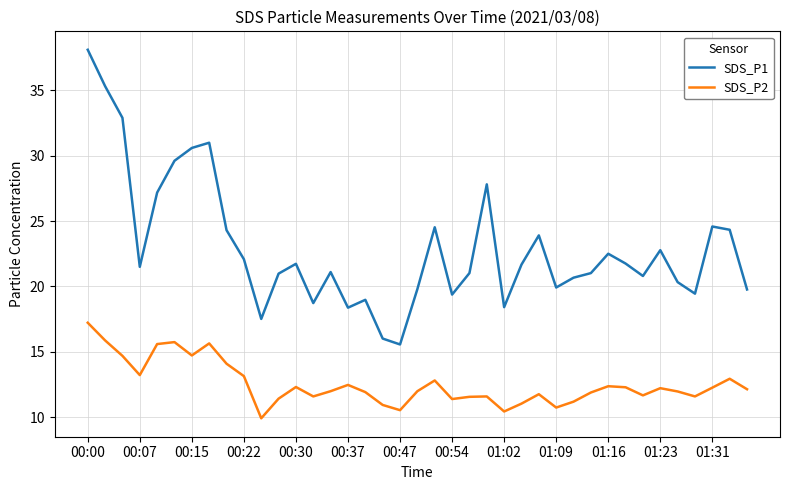

What is the greatest value displayed?

38.1